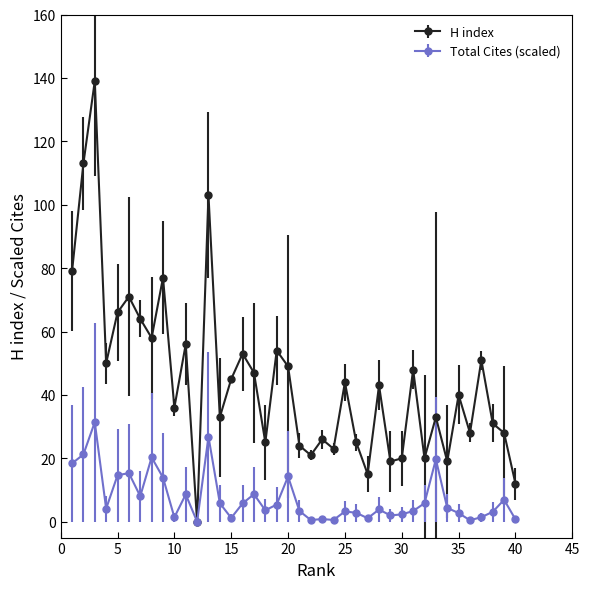

Which series has the largest range (max minus min)?

H index